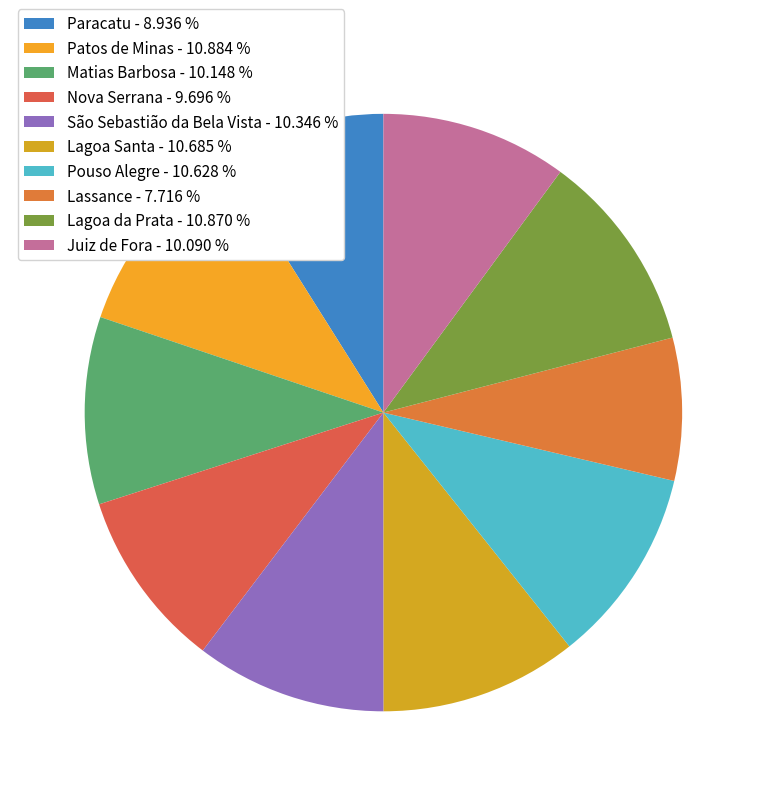

Count the number of slices in the pie.

10